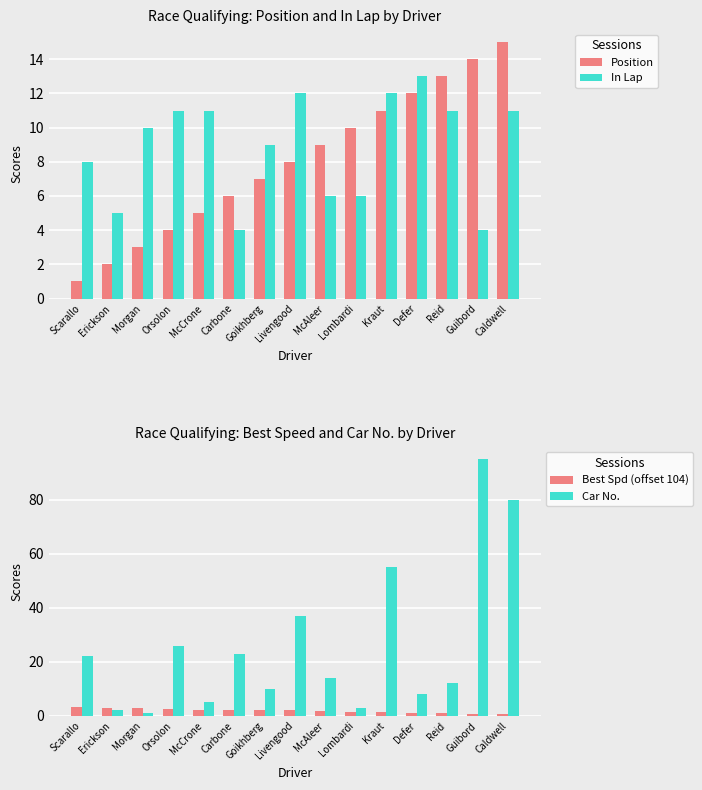

What is the lowest value of the Best Spd (offset 104) series?

0.7